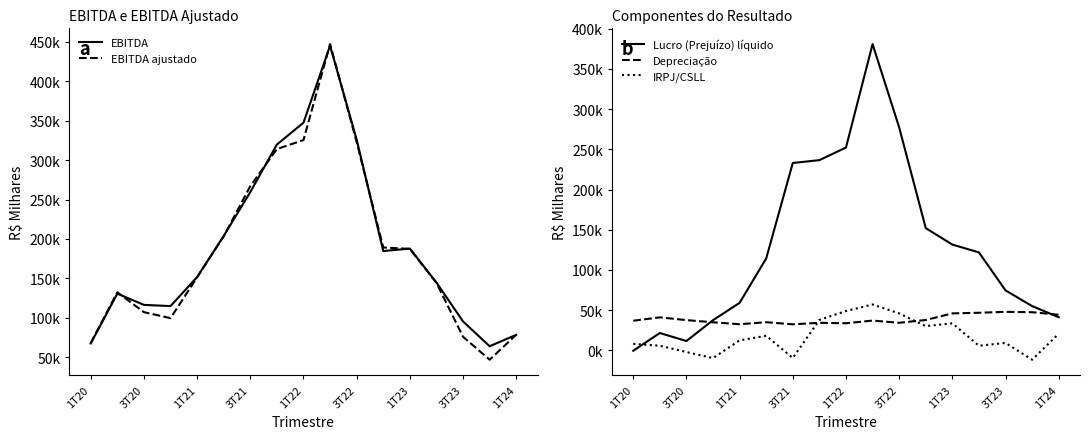

True or false: Depreciação and IRPJ/CSLL cross at least once.

True